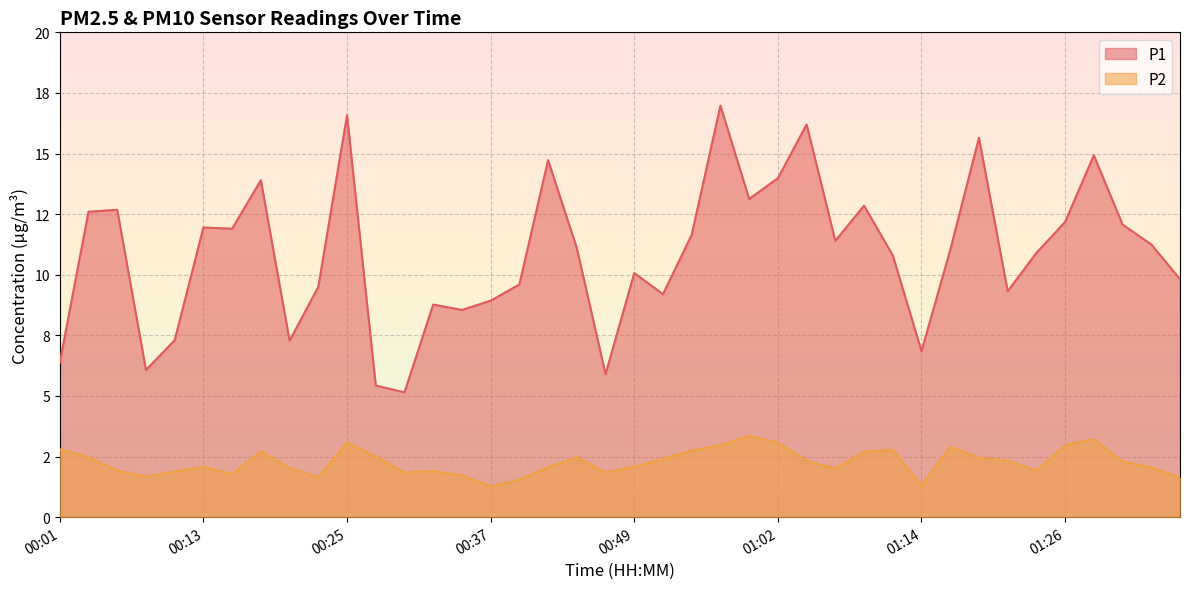

True or false: P1 and P2 cross at least once.

False